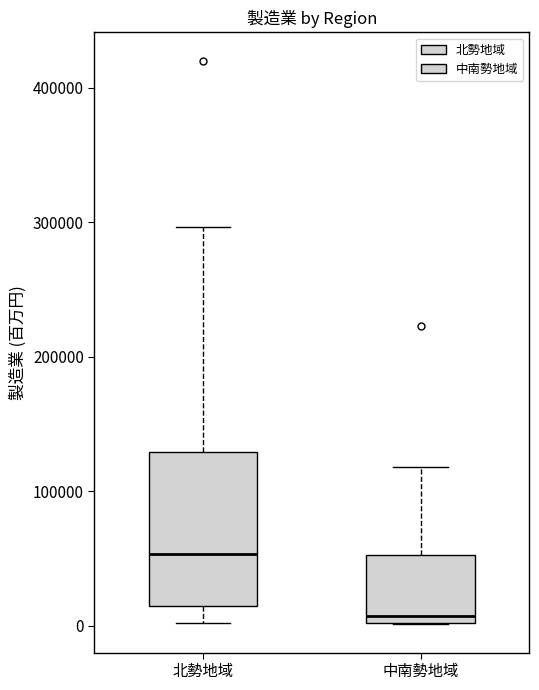

Which box is the tallest, from its lower edge to its upper edge?

北勢地域